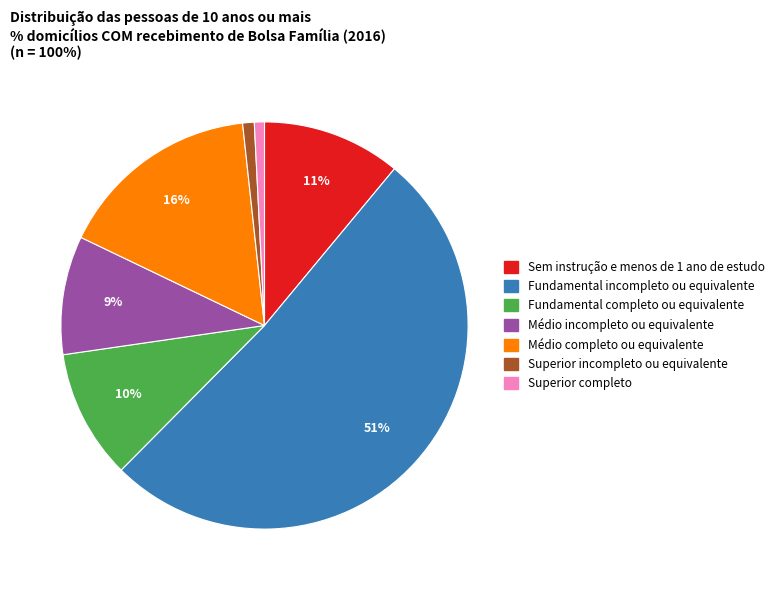

Which category accounts for the majority?

Fundamental incompleto ou equivalente